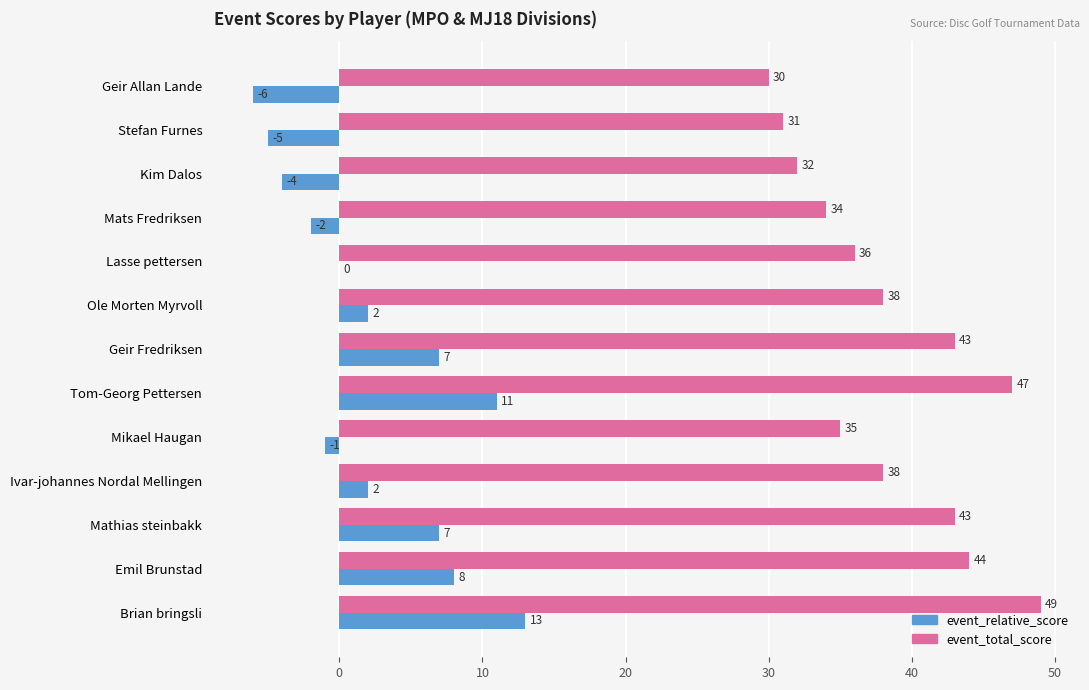

Read the event_total_score value at Geir Fredriksen, to the nearest 10.

40